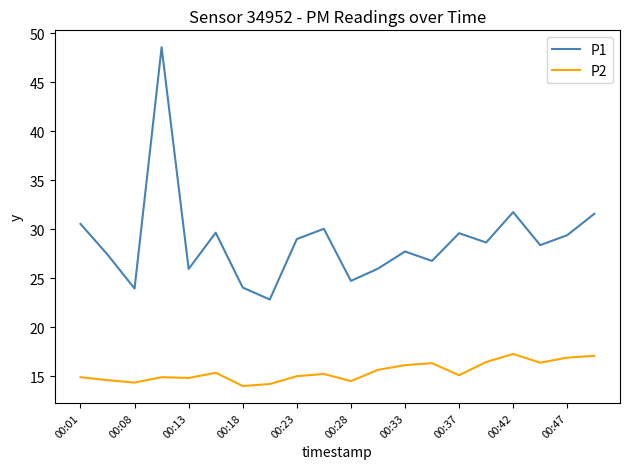

List the series in order of their overall mean, lowest first.

P2, P1